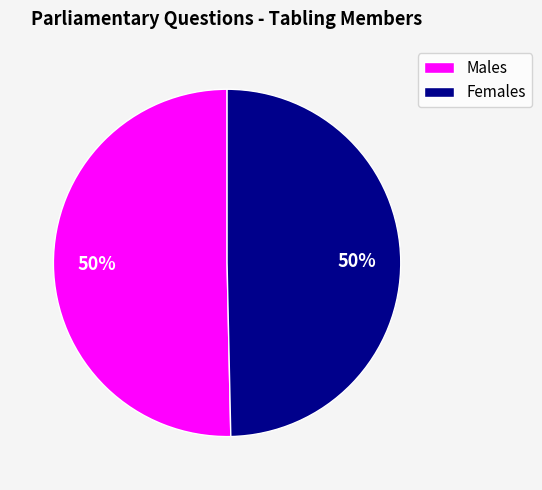

To the nearest percent, what is the average slice percentage?

50%